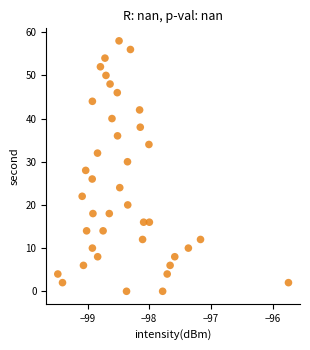

What is the range of Y values (max minus min)?

58